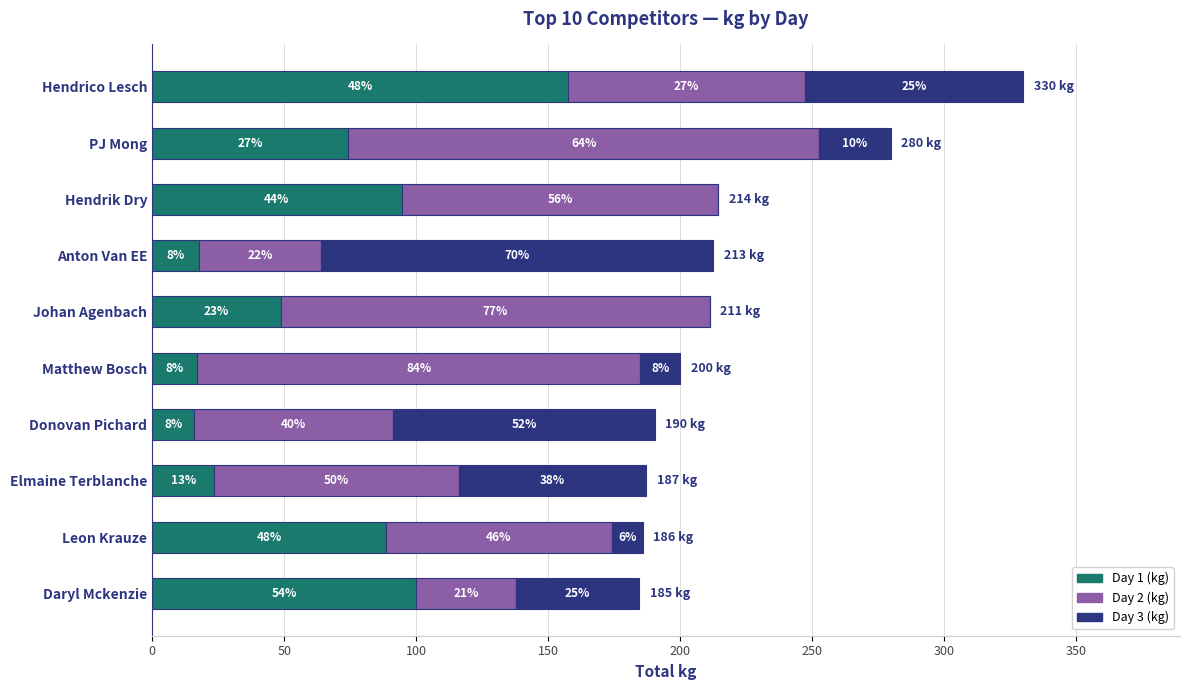

What are all the series names shown in the legend?

Day 1 (kg), Day 2 (kg), Day 3 (kg)